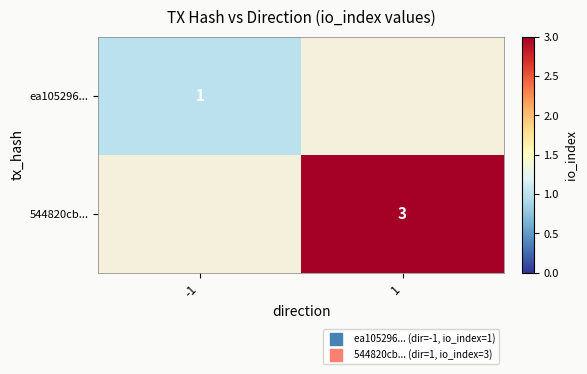

The value of 544820cb... at 1 is 3.0. True or false?

True